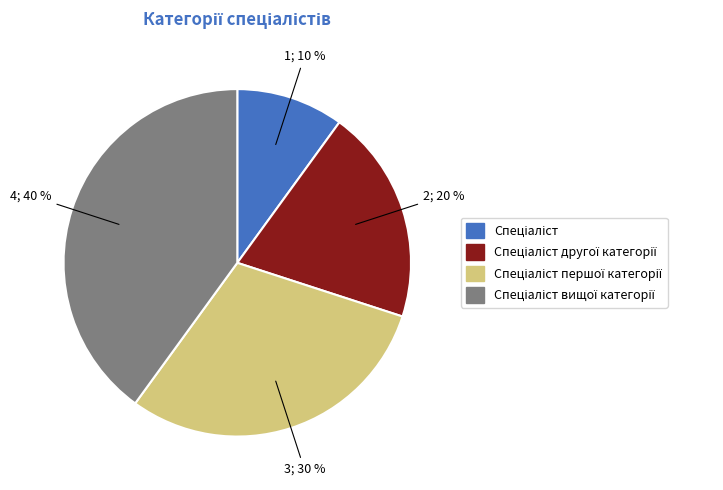

Is there a majority slice in this chart?

No